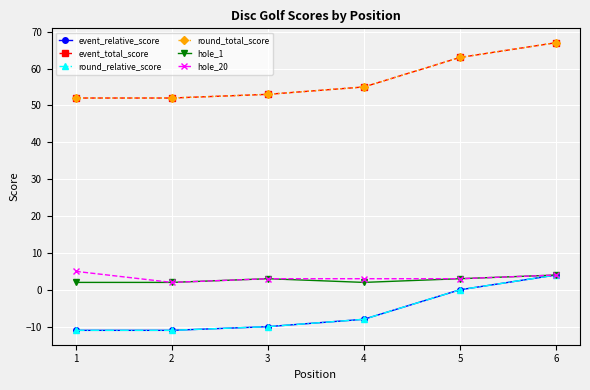

Between 6 and 1, which is larger?

6